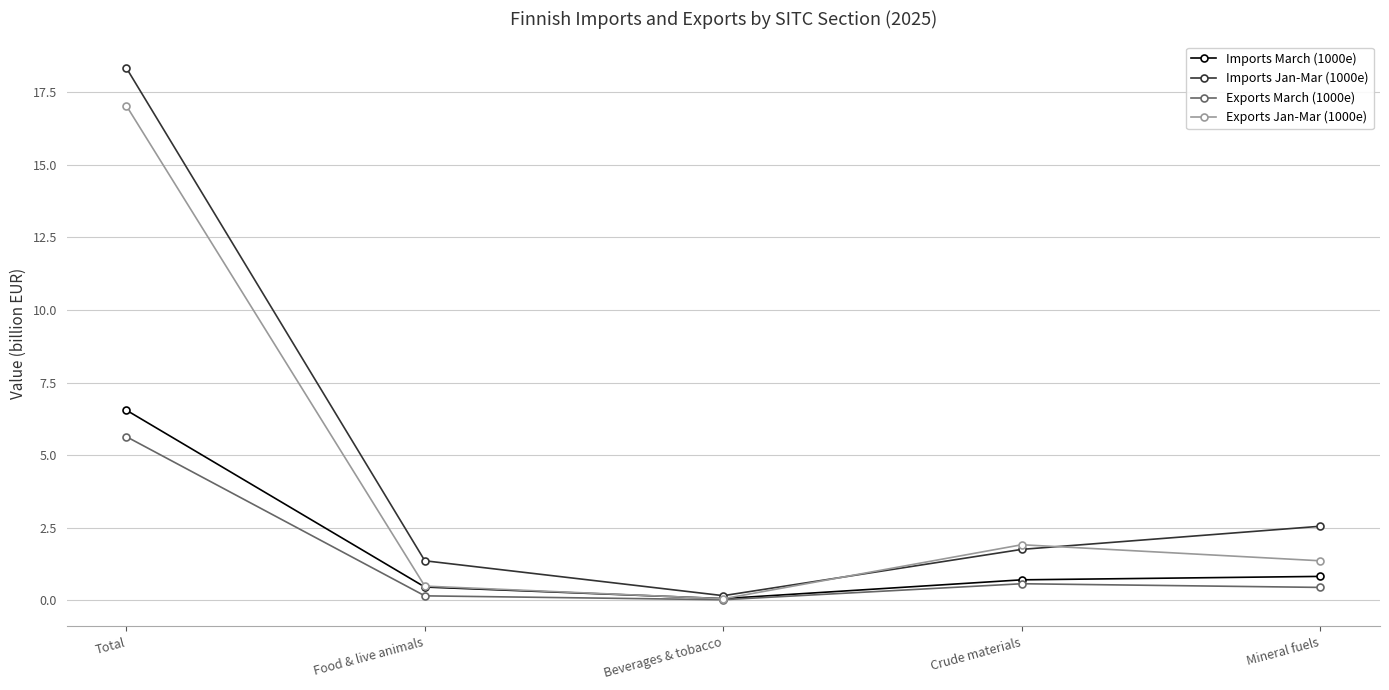

Where is Exports Jan-Mar (1000e) nearest to the value 8?

Crude materials